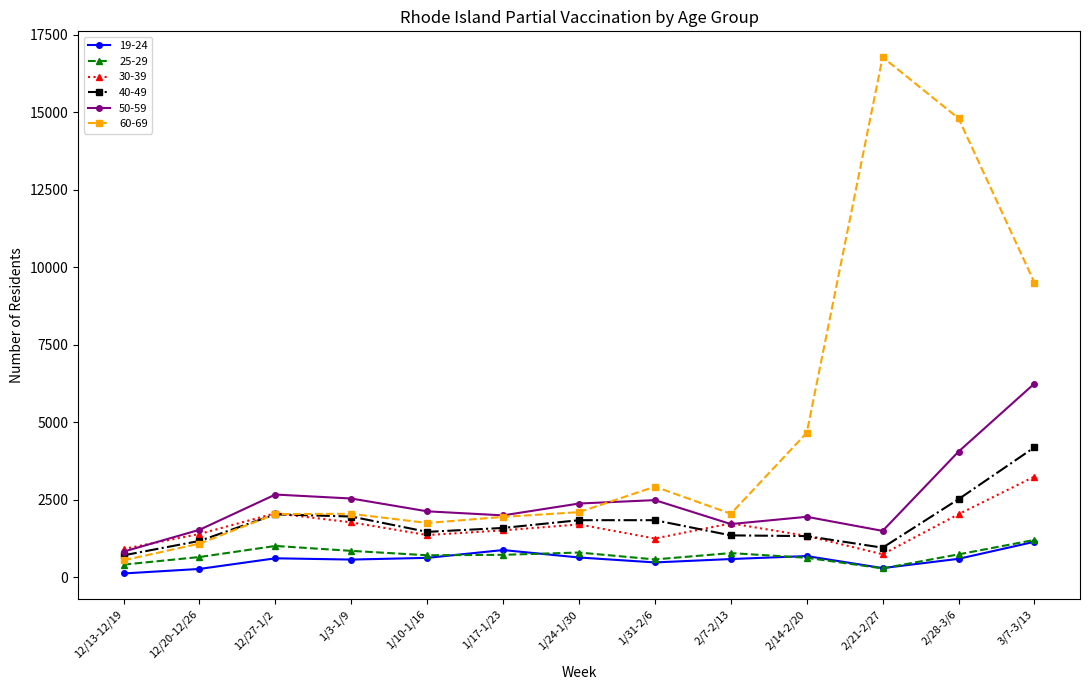

What is the sum of the 40-49 values at 1/10-1/16 and 2/28-3/6?

3983